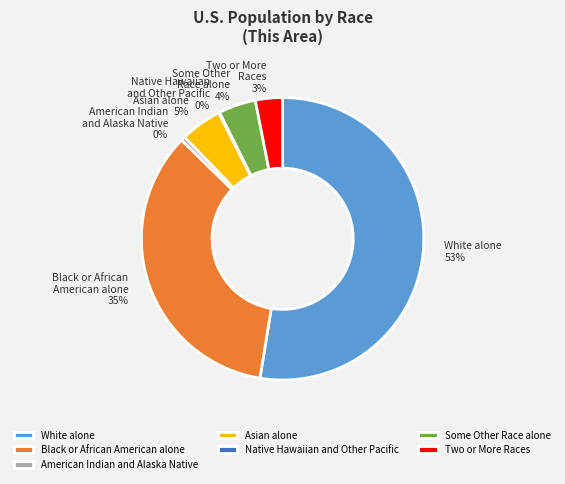

Which slice is the largest?

White alone